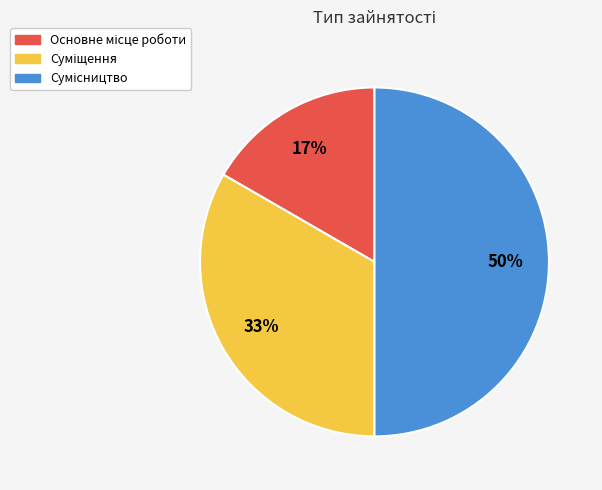

To the nearest percent, what is the difference between the largest and smallest slice percentages?

33%